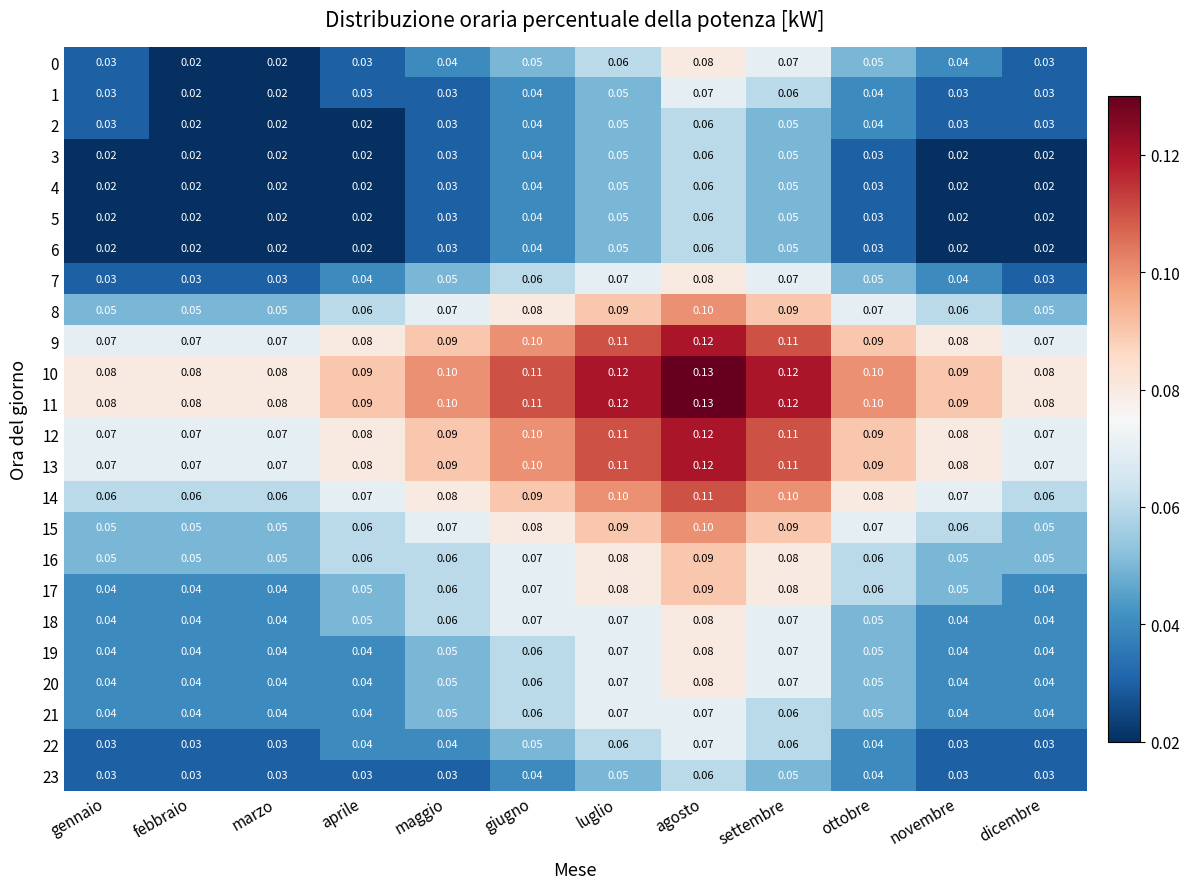

Which category has the highest value in the 15 series?

agosto